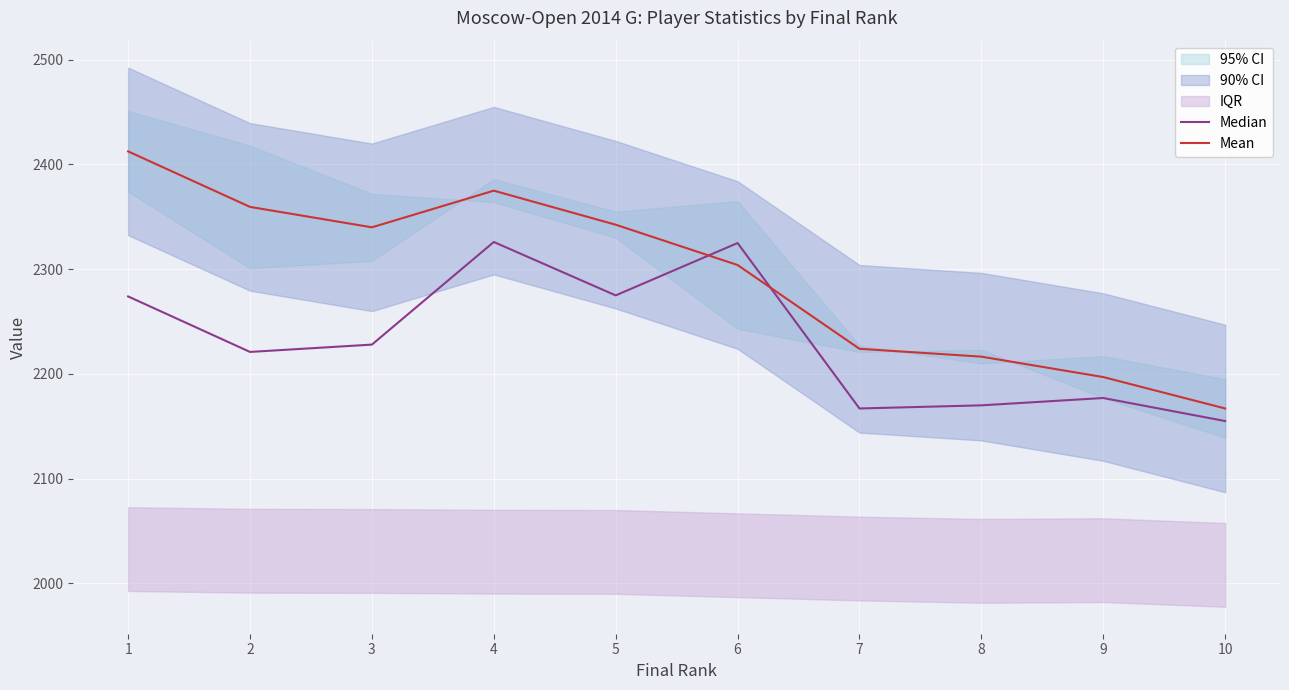

At which category does the chart reach its peak across all series?

1